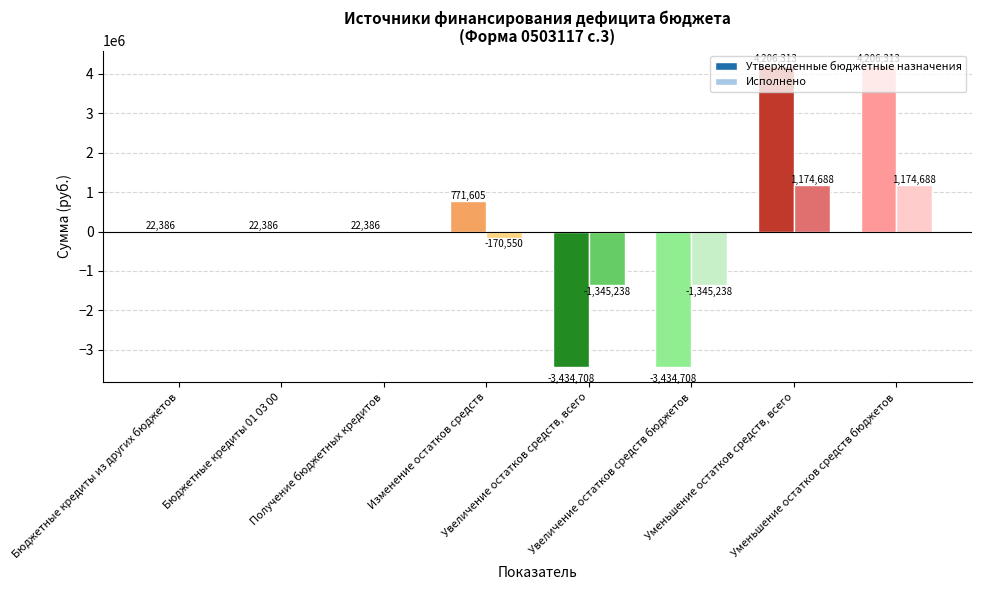

Which series has the largest total across all categories?

Утвержденные бюджетные назначения